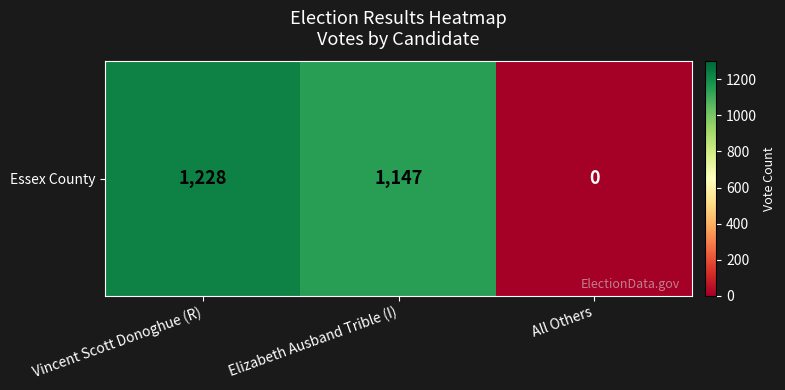

How many values are below 1147?

1